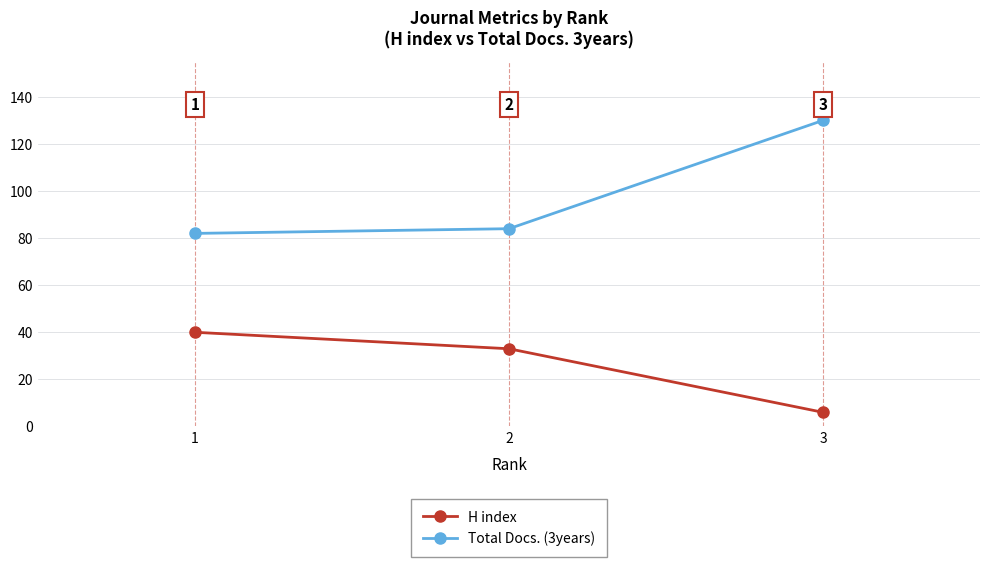

List the labels in order of H index value, largest first.

1, 2, 3